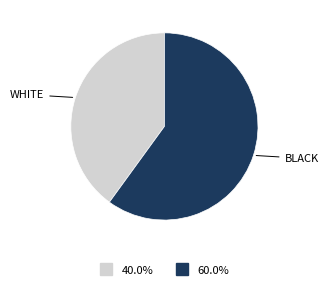

Is there any slice that represents more than half of the pie?

Yes